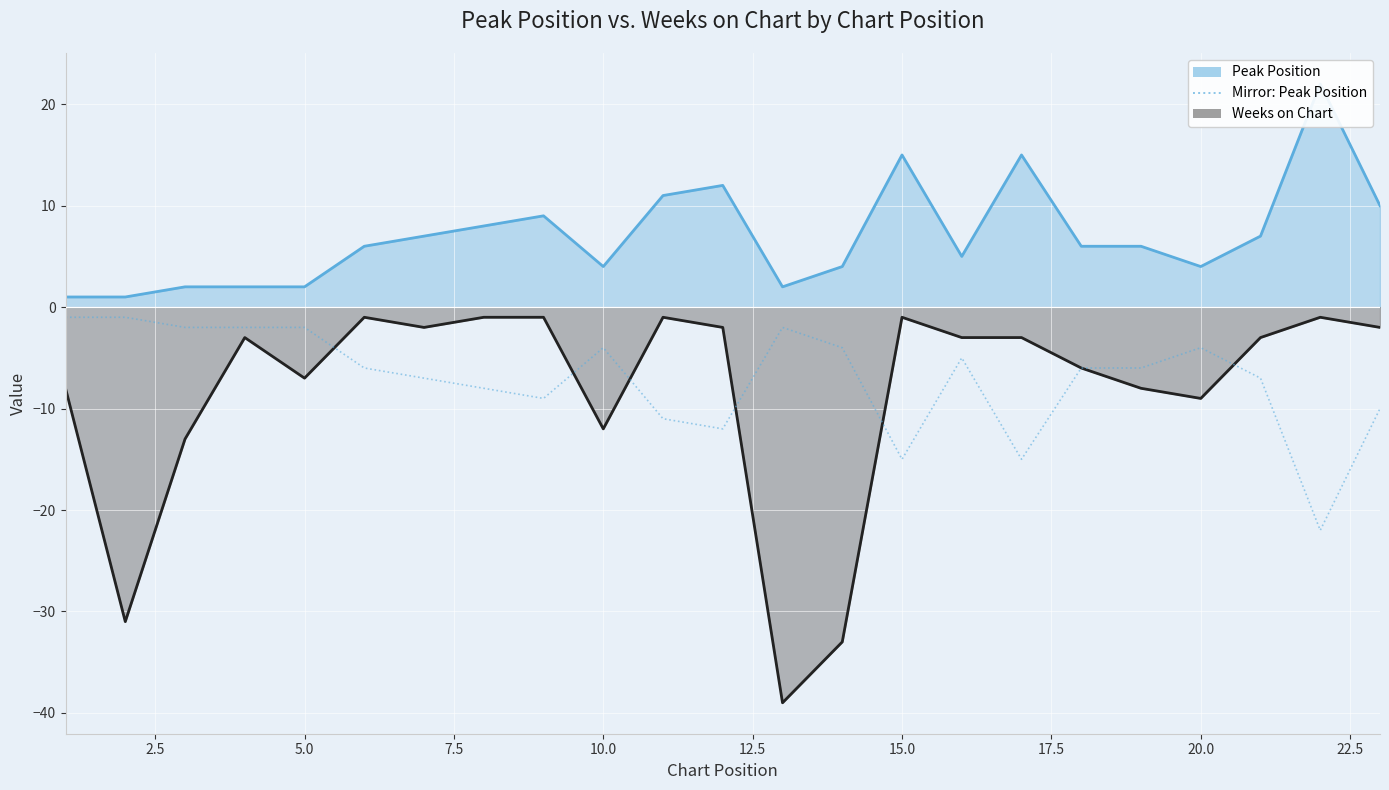

What is the value of the 18th point from the left?

-6